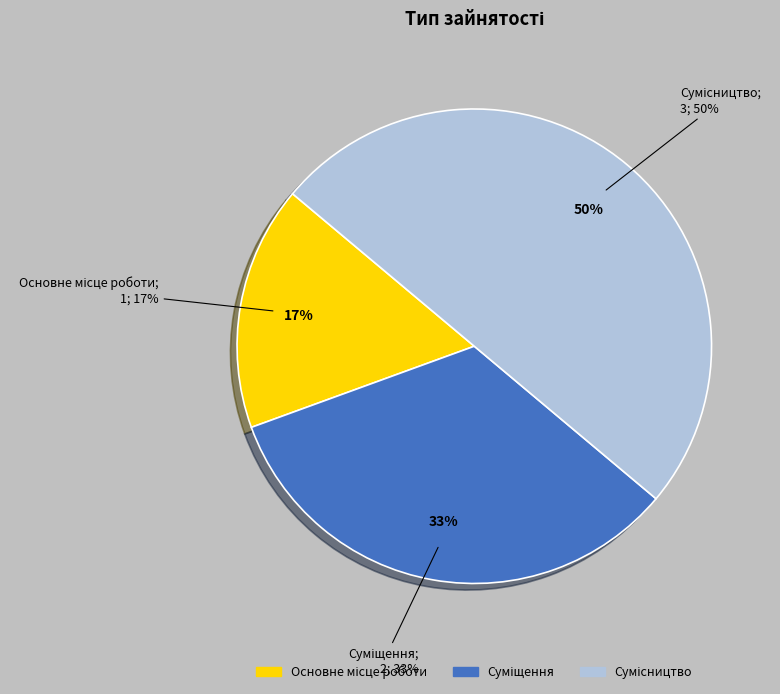

Count the number of slices in the pie.

3